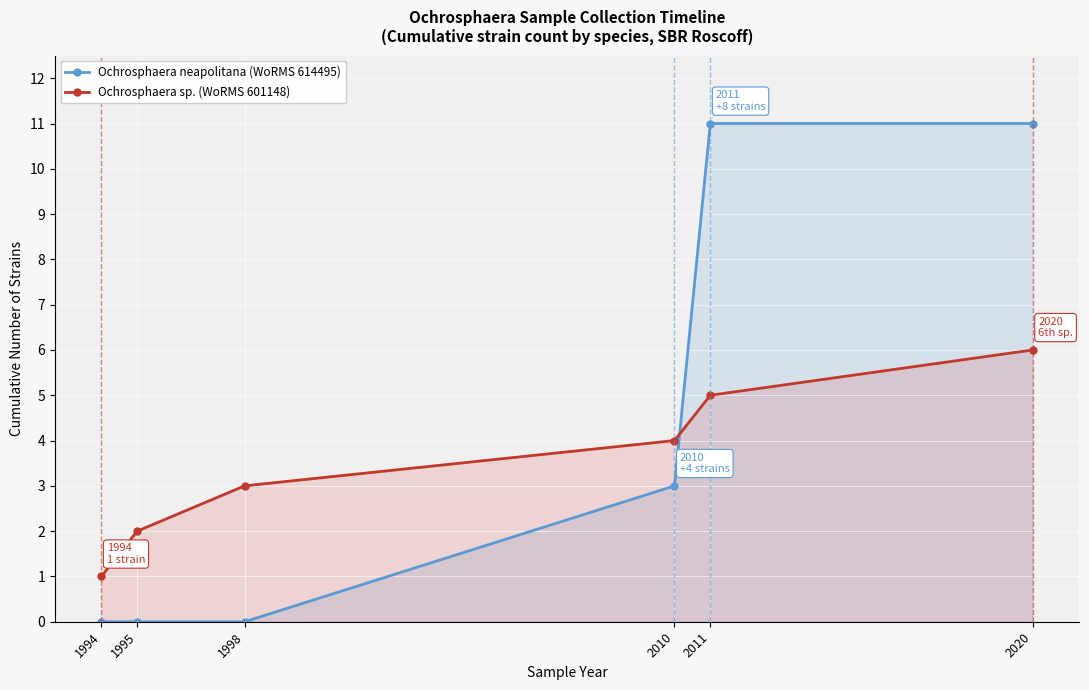

Which series has the largest total across all categories?

Ochrosphaera neapolitana (WoRMS 614495)